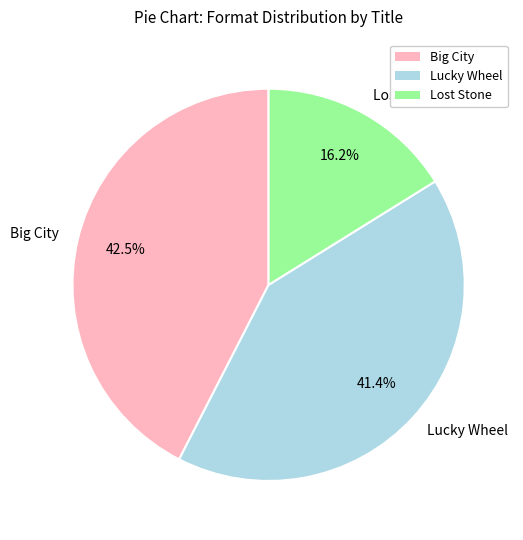

Combined, what portion of the pie is Big City and Lost Stone?

58.6%